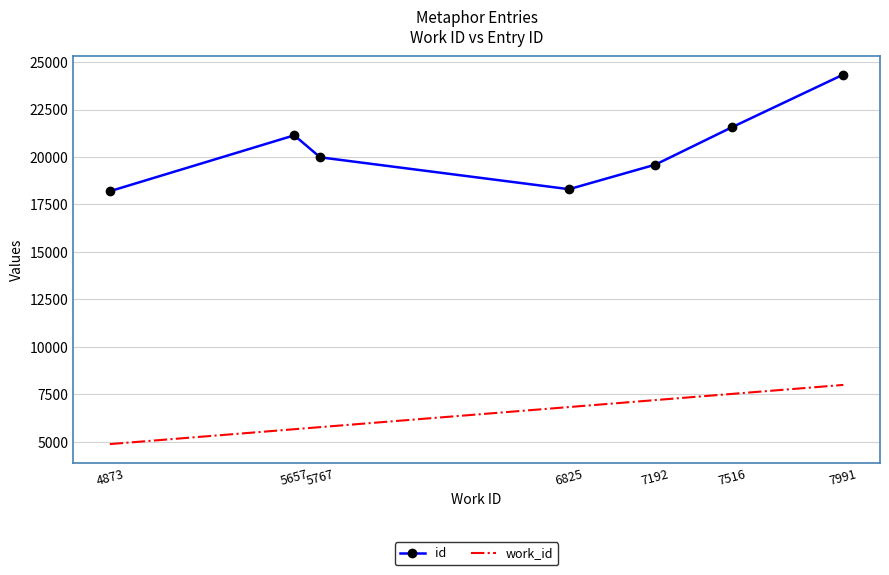

What is the sum of the id values at 6825 and 5767?

38284